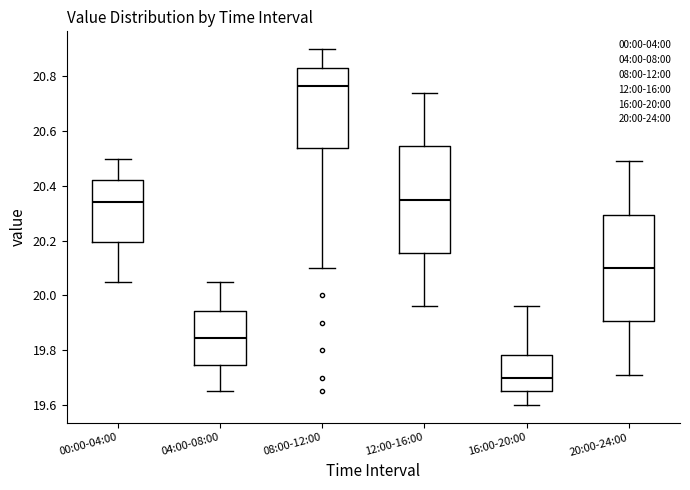

Where is the upper edge of the box for 00:00-04:00 on the y-axis? The values are not printed on the chart, so give them approximately, as read against the axis.

20.42